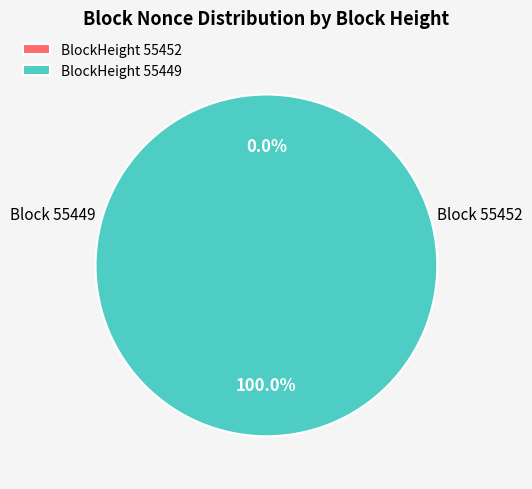

To the nearest percent, what percentage of the pie is 55449?

100%